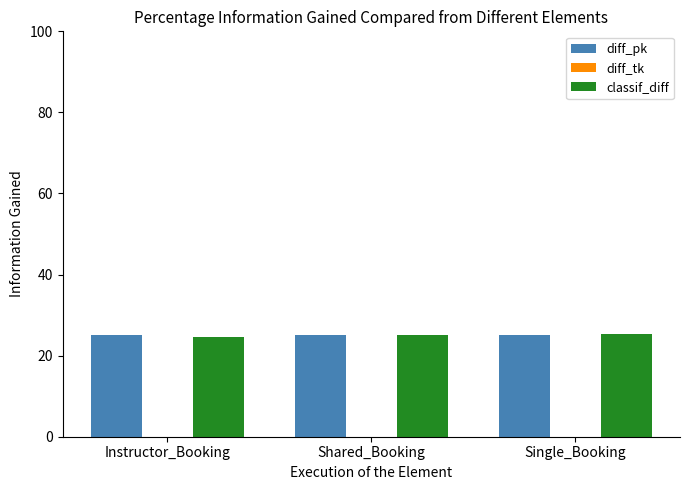

Count the diff_pk values in the range 25 to 26.

3